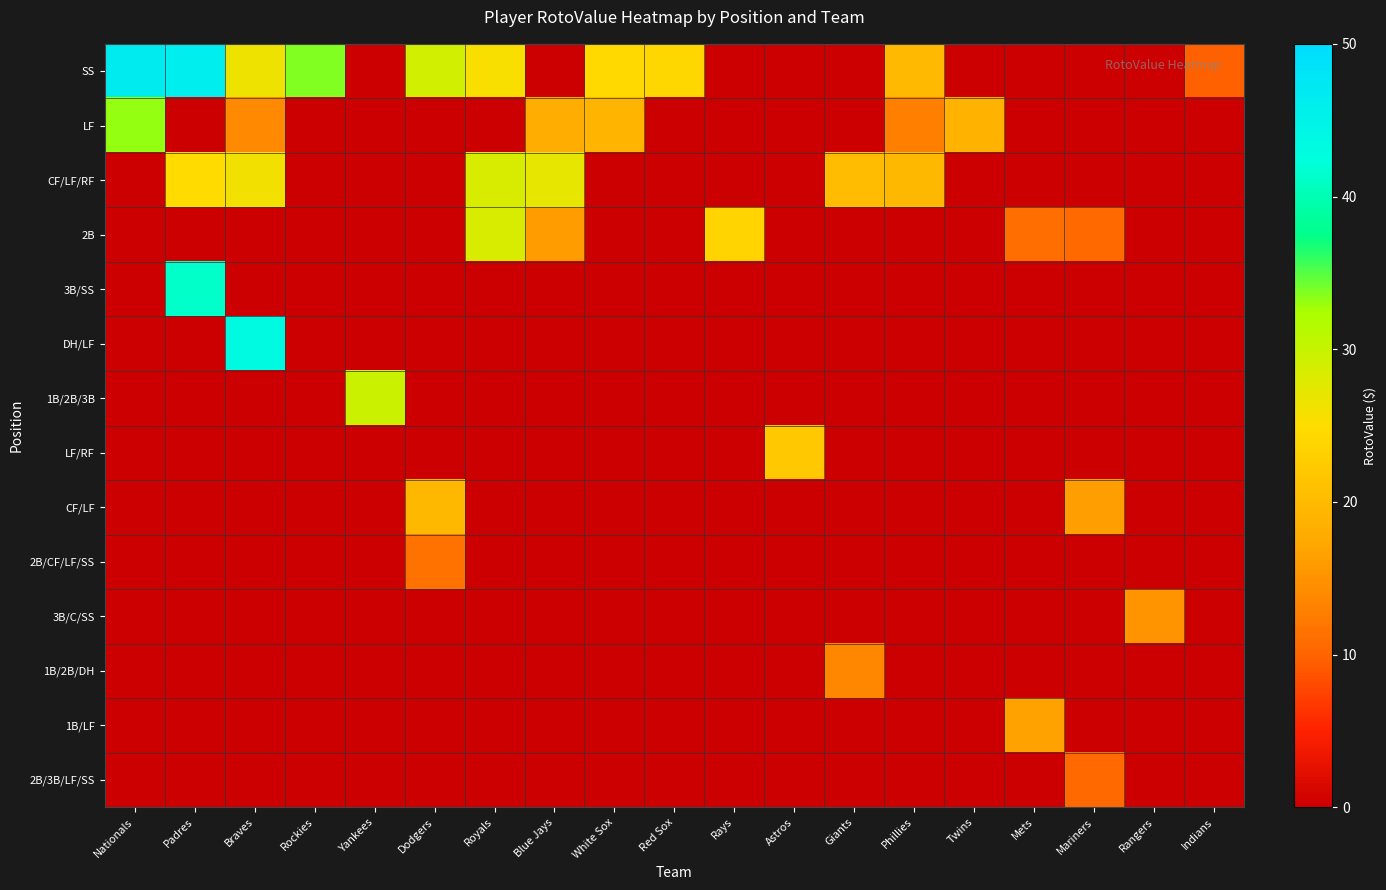

Reading left to right, transcribe all the data shown in this chart.

SS: Nationals=46.7	Padres=46.0	Braves=26.4	Rockies=33.6	Yankees=0.0	Dodgers=29.1	Royals=25.4	Blue Jays=0.0	White Sox=24.5	Red Sox=24.1	Rays=0.0	Astros=0.0	Giants=0.0	Phillies=19.8	Twins=0.0	Mets=0.0	Mariners=0.0	Rangers=0.0	Indians=9.6
LF: Nationals=33.1	Padres=0.0	Braves=13.9	Rockies=0.0	Yankees=0.0	Dodgers=0.0	Royals=0.0	Blue Jays=18.1	White Sox=19.3	Red Sox=0.0	Rays=0.0	Astros=0.0	Giants=0.0	Phillies=12.9	Twins=18.8	Mets=0.0	Mariners=0.0	Rangers=0.0	Indians=0.0
CF/LF/RF: Nationals=0.0	Padres=24.7	Braves=26.1	Rockies=0.0	Yankees=0.0	Dodgers=0.0	Royals=28.5	Blue Jays=27.0	White Sox=0.0	Red Sox=0.0	Rays=0.0	Astros=0.0	Giants=20.2	Phillies=19.6	Twins=0.0	Mets=0.0	Mariners=0.0	Rangers=0.0	Indians=0.0
2B: Nationals=0.0	Padres=0.0	Braves=0.0	Rockies=0.0	Yankees=0.0	Dodgers=0.0	Royals=28.5	Blue Jays=16.1	White Sox=0.0	Red Sox=0.0	Rays=23.6	Astros=0.0	Giants=0.0	Phillies=0.0	Twins=0.0	Mets=11.1	Mariners=10.4	Rangers=0.0	Indians=0.0
3B/SS: Nationals=0.0	Padres=41.3	Braves=0.0	Rockies=0.0	Yankees=0.0	Dodgers=0.0	Royals=0.0	Blue Jays=0.0	White Sox=0.0	Red Sox=0.0	Rays=0.0	Astros=0.0	Giants=0.0	Phillies=0.0	Twins=0.0	Mets=0.0	Mariners=0.0	Rangers=0.0	Indians=0.0
DH/LF: Nationals=0.0	Padres=0.0	Braves=43.4	Rockies=0.0	Yankees=0.0	Dodgers=0.0	Royals=0.0	Blue Jays=0.0	White Sox=0.0	Red Sox=0.0	Rays=0.0	Astros=0.0	Giants=0.0	Phillies=0.0	Twins=0.0	Mets=0.0	Mariners=0.0	Rangers=0.0	Indians=0.0
1B/2B/3B: Nationals=0.0	Padres=0.0	Braves=0.0	Rockies=0.0	Yankees=29.6	Dodgers=0.0	Royals=0.0	Blue Jays=0.0	White Sox=0.0	Red Sox=0.0	Rays=0.0	Astros=0.0	Giants=0.0	Phillies=0.0	Twins=0.0	Mets=0.0	Mariners=0.0	Rangers=0.0	Indians=0.0
LF/RF: Nationals=0.0	Padres=0.0	Braves=0.0	Rockies=0.0	Yankees=0.0	Dodgers=0.0	Royals=0.0	Blue Jays=0.0	White Sox=0.0	Red Sox=0.0	Rays=0.0	Astros=22.0	Giants=0.0	Phillies=0.0	Twins=0.0	Mets=0.0	Mariners=0.0	Rangers=0.0	Indians=0.0
CF/LF: Nationals=0.0	Padres=0.0	Braves=0.0	Rockies=0.0	Yankees=0.0	Dodgers=19.6	Royals=0.0	Blue Jays=0.0	White Sox=0.0	Red Sox=0.0	Rays=0.0	Astros=0.0	Giants=0.0	Phillies=0.0	Twins=0.0	Mets=0.0	Mariners=16.2	Rangers=0.0	Indians=0.0
2B/CF/LF/SS: Nationals=0.0	Padres=0.0	Braves=0.0	Rockies=0.0	Yankees=0.0	Dodgers=11.4	Royals=0.0	Blue Jays=0.0	White Sox=0.0	Red Sox=0.0	Rays=0.0	Astros=0.0	Giants=0.0	Phillies=0.0	Twins=0.0	Mets=0.0	Mariners=0.0	Rangers=0.0	Indians=0.0
3B/C/SS: Nationals=0.0	Padres=0.0	Braves=0.0	Rockies=0.0	Yankees=0.0	Dodgers=0.0	Royals=0.0	Blue Jays=0.0	White Sox=0.0	Red Sox=0.0	Rays=0.0	Astros=0.0	Giants=0.0	Phillies=0.0	Twins=0.0	Mets=0.0	Mariners=0.0	Rangers=15.2	Indians=0.0
1B/2B/DH: Nationals=0.0	Padres=0.0	Braves=0.0	Rockies=0.0	Yankees=0.0	Dodgers=0.0	Royals=0.0	Blue Jays=0.0	White Sox=0.0	Red Sox=0.0	Rays=0.0	Astros=0.0	Giants=13.8	Phillies=0.0	Twins=0.0	Mets=0.0	Mariners=0.0	Rangers=0.0	Indians=0.0
1B/LF: Nationals=0.0	Padres=0.0	Braves=0.0	Rockies=0.0	Yankees=0.0	Dodgers=0.0	Royals=0.0	Blue Jays=0.0	White Sox=0.0	Red Sox=0.0	Rays=0.0	Astros=0.0	Giants=0.0	Phillies=0.0	Twins=0.0	Mets=16.8	Mariners=0.0	Rangers=0.0	Indians=0.0
2B/3B/LF/SS: Nationals=0.0	Padres=0.0	Braves=0.0	Rockies=0.0	Yankees=0.0	Dodgers=0.0	Royals=0.0	Blue Jays=0.0	White Sox=0.0	Red Sox=0.0	Rays=0.0	Astros=0.0	Giants=0.0	Phillies=0.0	Twins=0.0	Mets=0.0	Mariners=10.4	Rangers=0.0	Indians=0.0